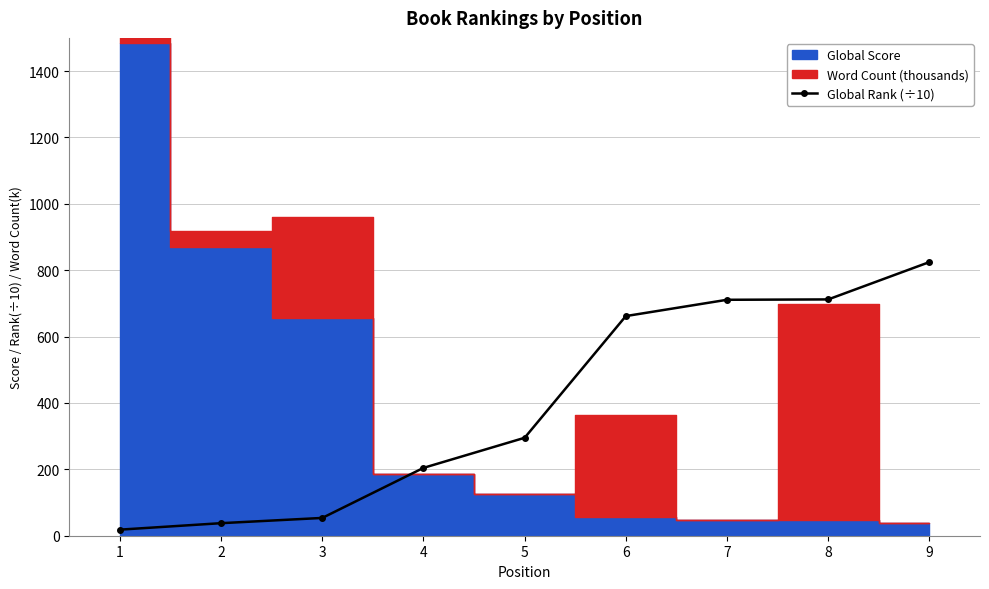

At which category does the chart reach its peak across all series?

9